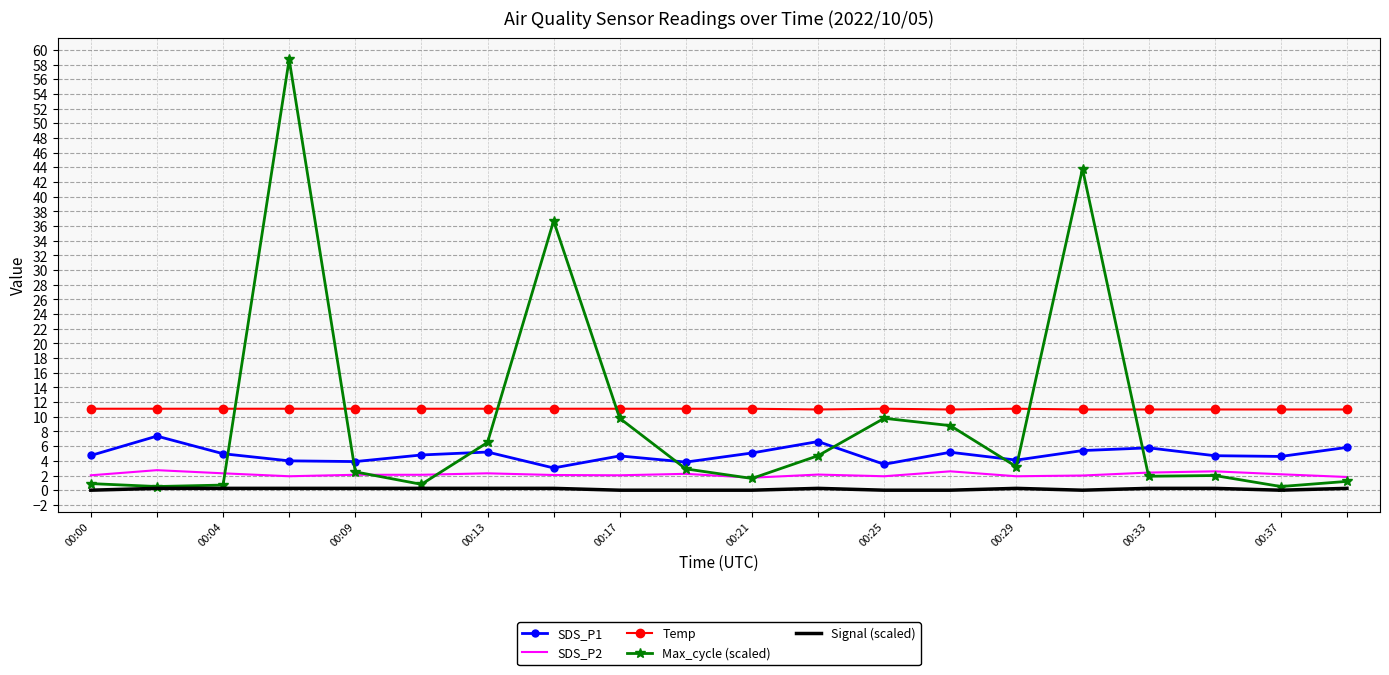

What is the greatest value displayed?

58.7